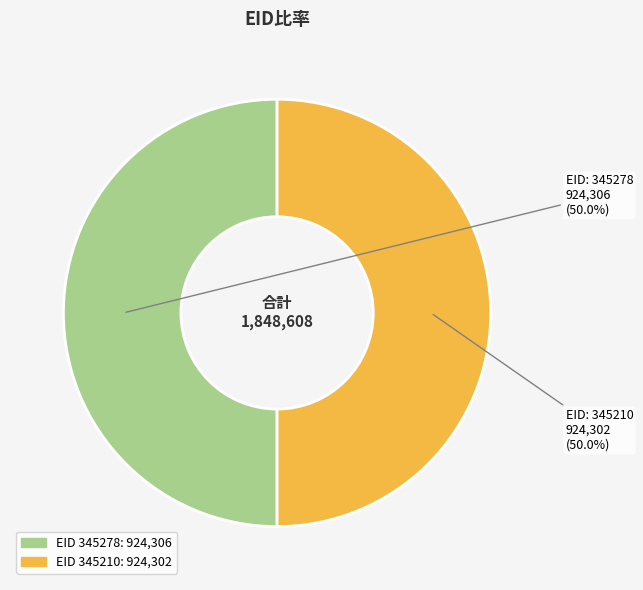

How many slices are in this pie chart?

2